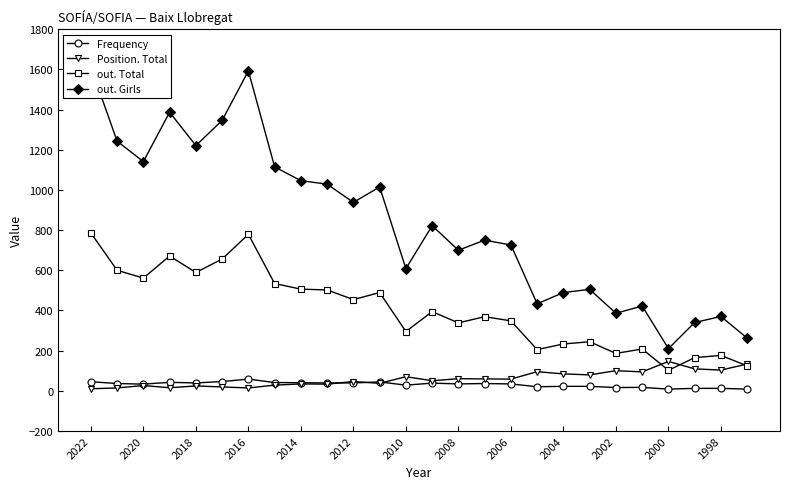

What is the sum of all out. Total values?

10514